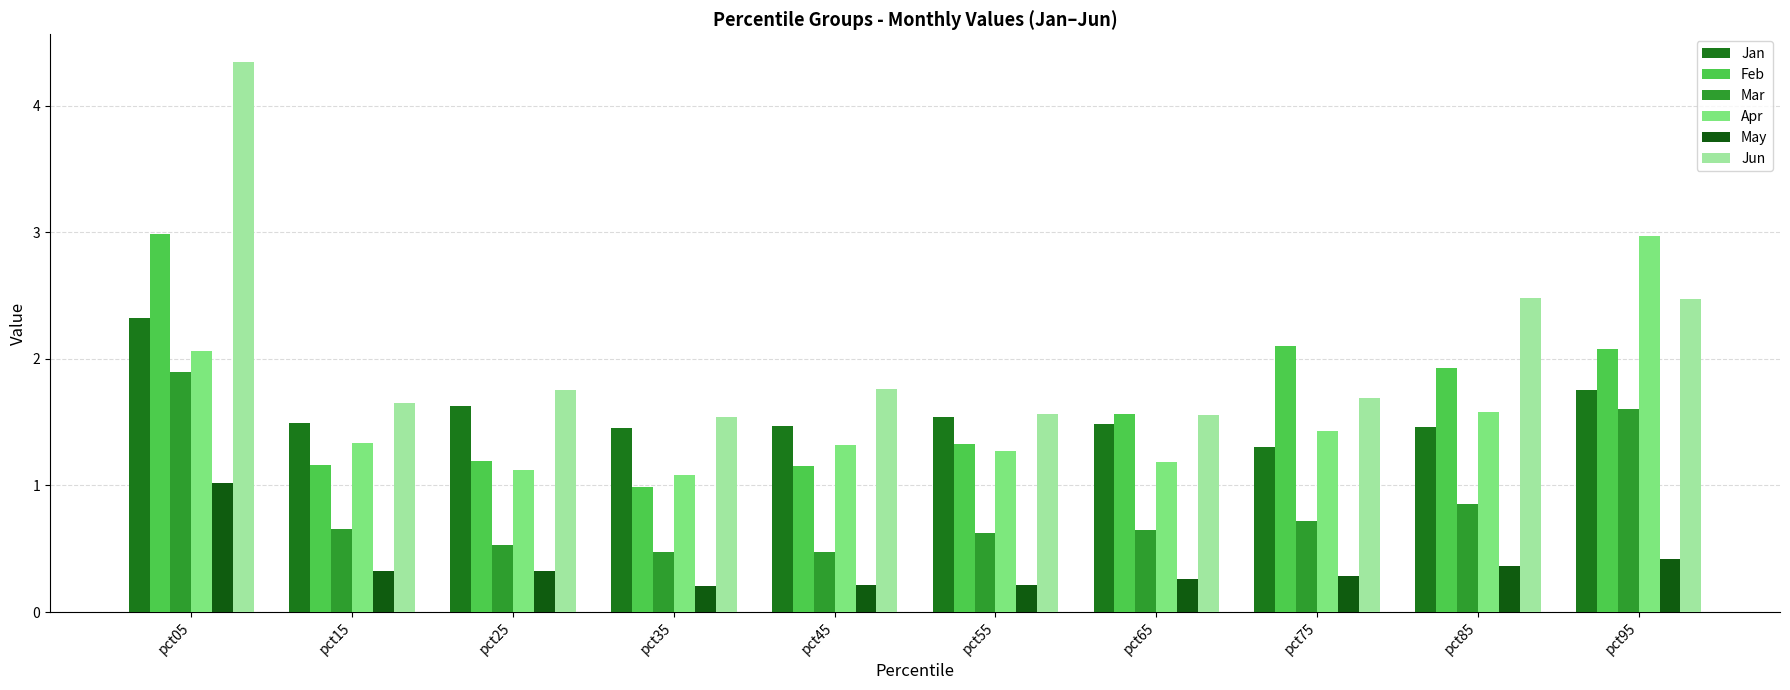

Count the number of categories in the chart.

10